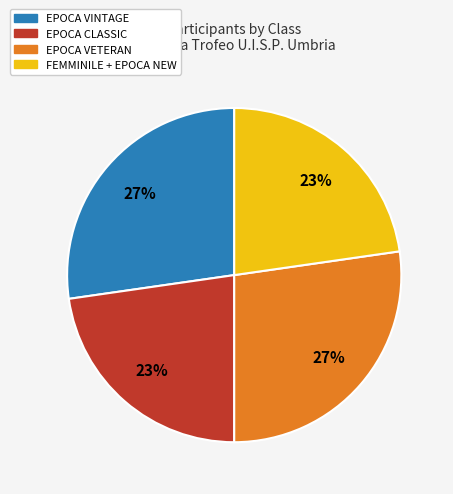

To the nearest percent, what is the average slice percentage?

25%